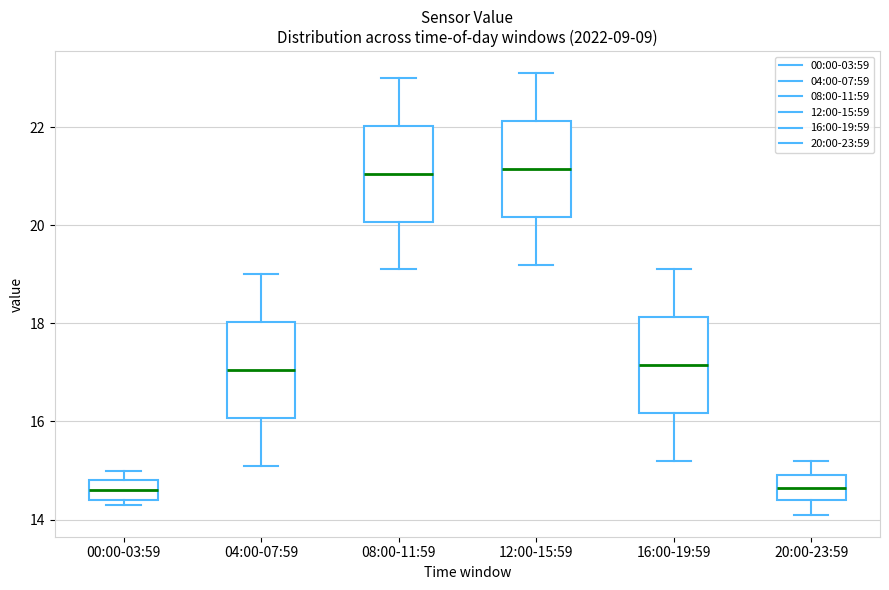

Where is the lower edge of the box for 00:00-03:59 on the y-axis? The values are not printed on the chart, so give them approximately, as read against the axis.

14.4